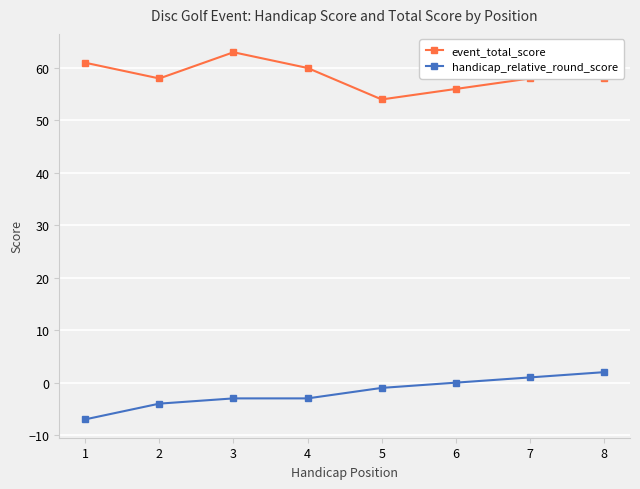

True or false: handicap_relative_round_score and event_total_score intersect in this chart.

False